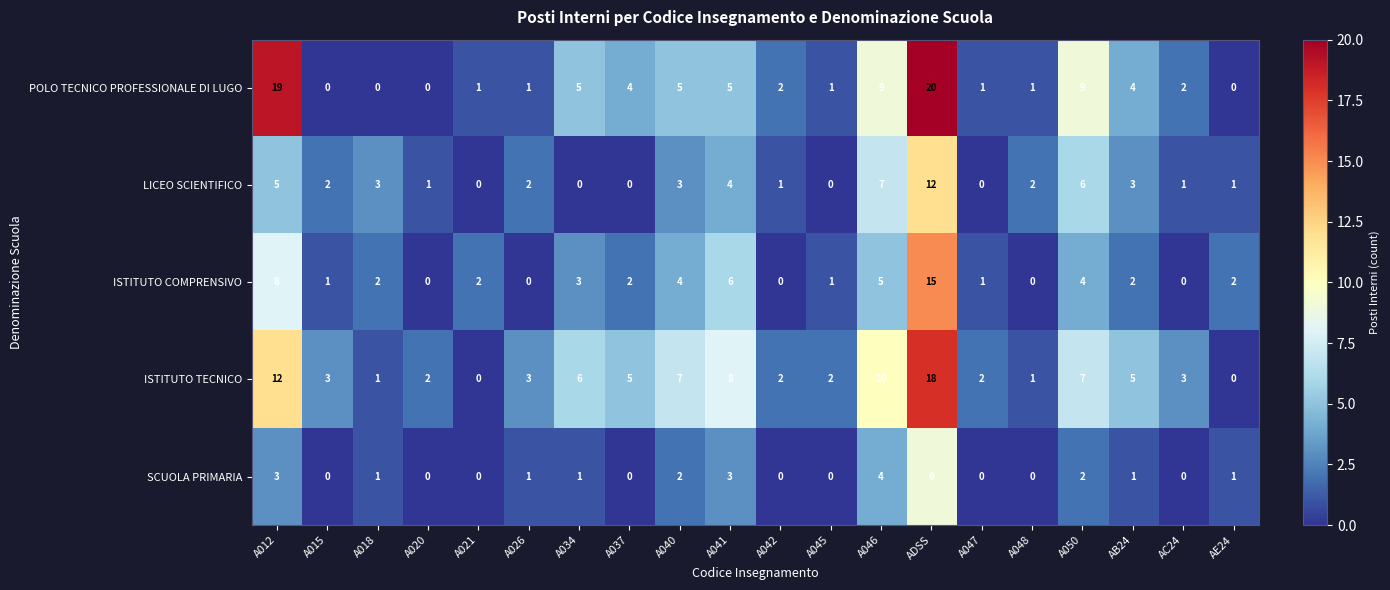

Count the number of categories in the chart.

20